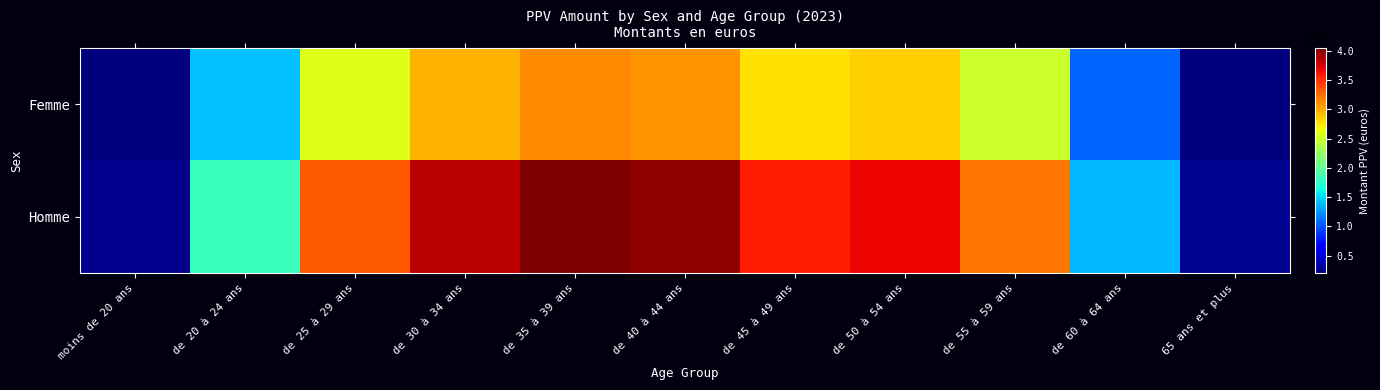

Reading right to left, list all the values displayed in this chart.

Femme: 65 ans et plus=21024883.7	de 60 à 64 ans=106786744.9	de 55 à 59 ans=248950200.6	de 50 à 54 ans=284497124.4	de 45 à 49 ans=276874625.5	de 40 à 44 ans=308992368.9	de 35 à 39 ans=313398370.0	de 30 à 34 ans=297555330.2	de 25 à 29 ans=258329205.9	de 20 à 24 ans=140448425.5	moins de 20 ans=20404051.3
Homme: 65 ans et plus=27109598.5	de 60 à 64 ans=137691405.3	de 55 à 59 ans=320997732.6	de 50 à 54 ans=366832128.0	de 45 à 49 ans=357003636.7	de 40 à 44 ans=398416428.4	de 35 à 39 ans=404097550.1	de 30 à 34 ans=383669449.1	de 25 à 29 ans=333091072.6	de 20 à 24 ans=181094958.0	moins de 20 ans=26309093.9